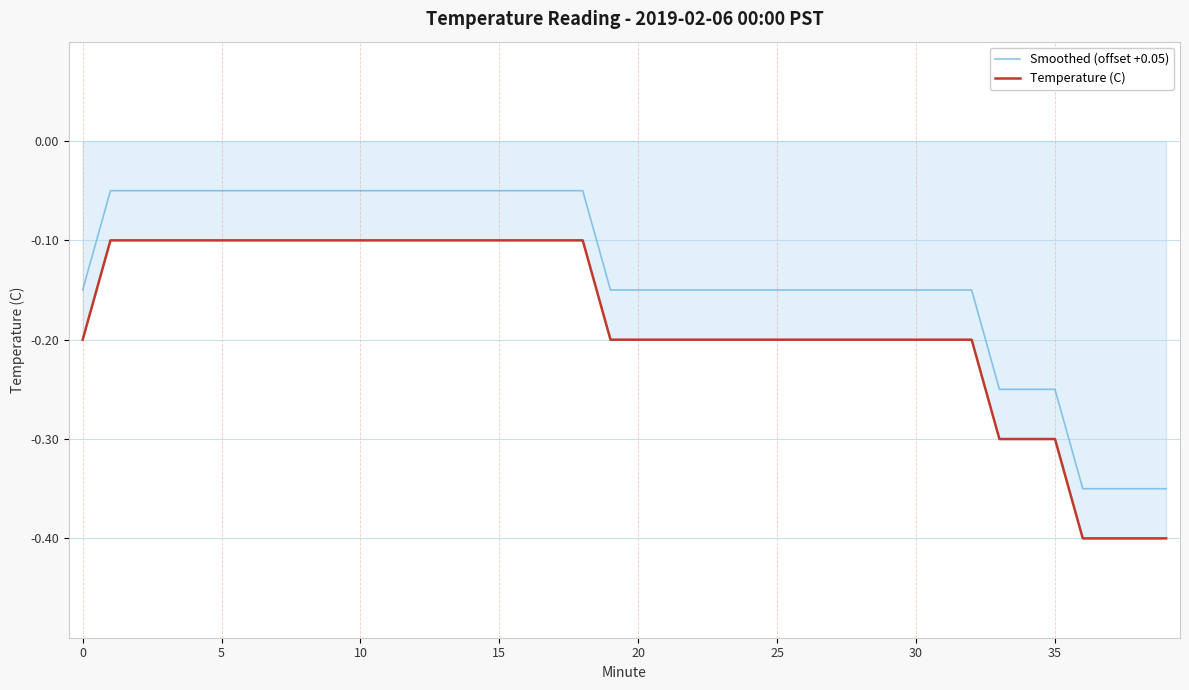

Which series has the largest total across all categories?

Smoothed (offset +0.05)